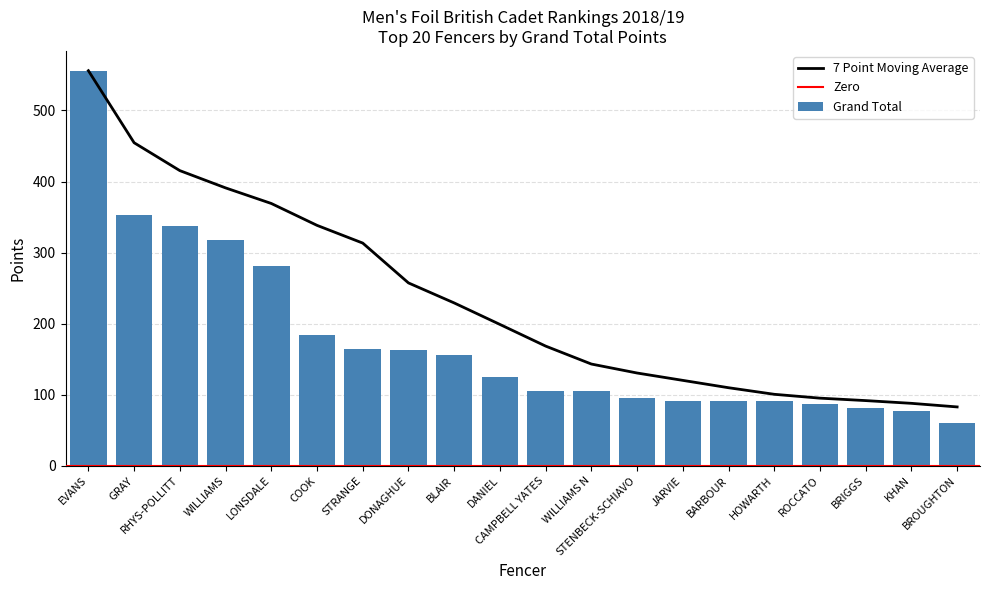

What is the difference between the second highest and minimum values in the Grand Total series?

292.6